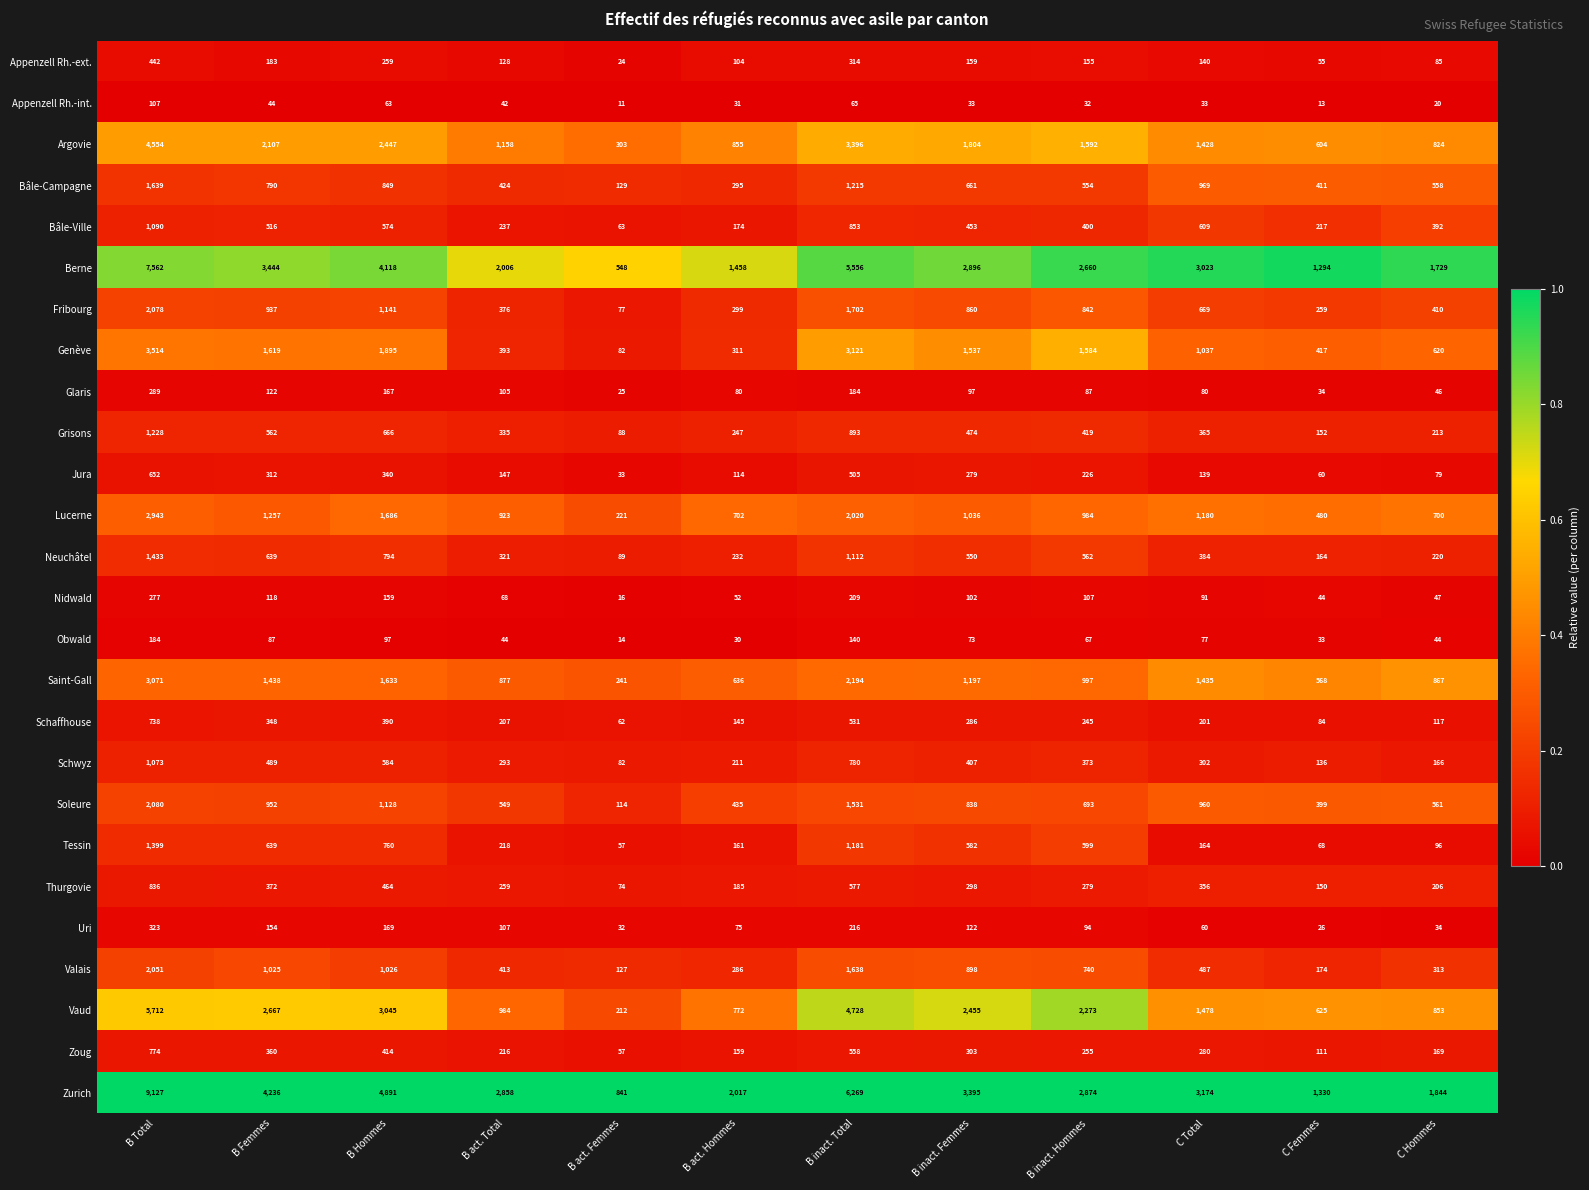

The value of Jura at B Hommes is 224. True or false?

False